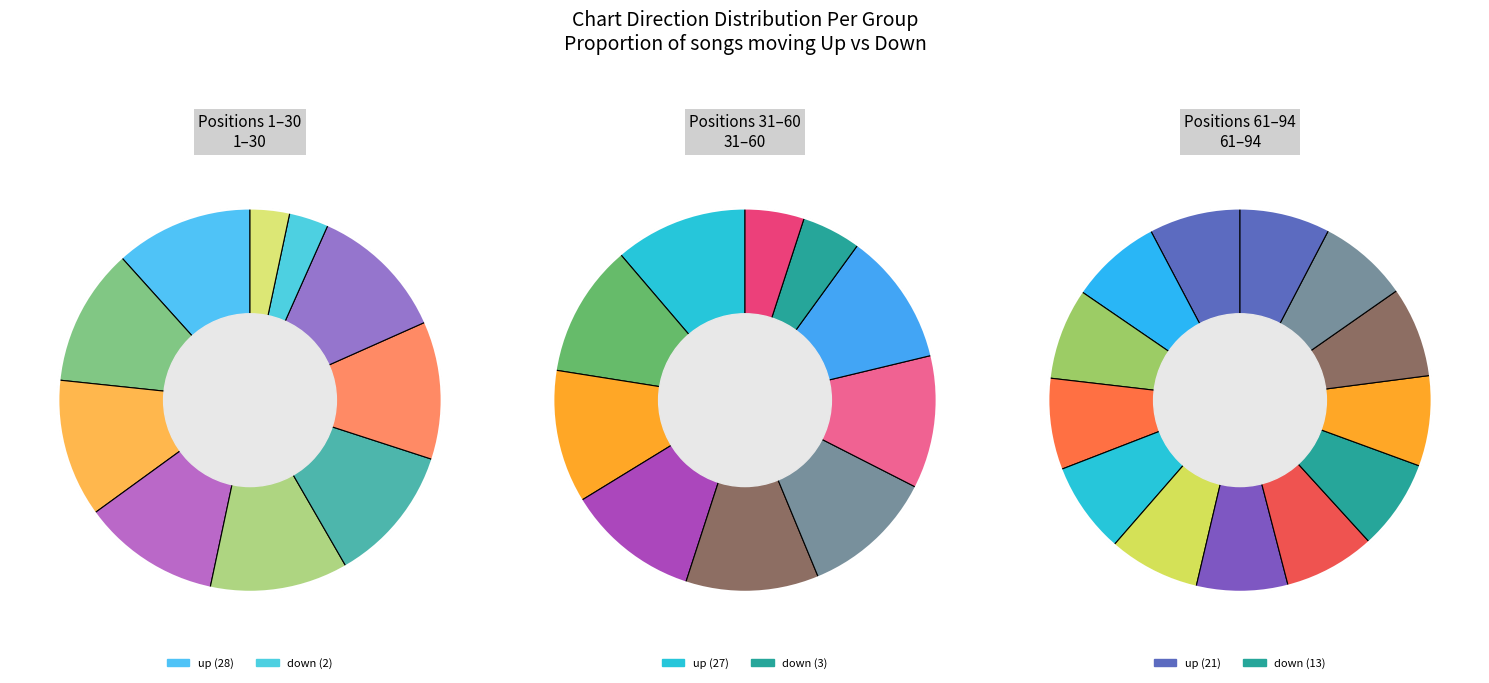

Rank the categories by value from highest to lowest.

up, down